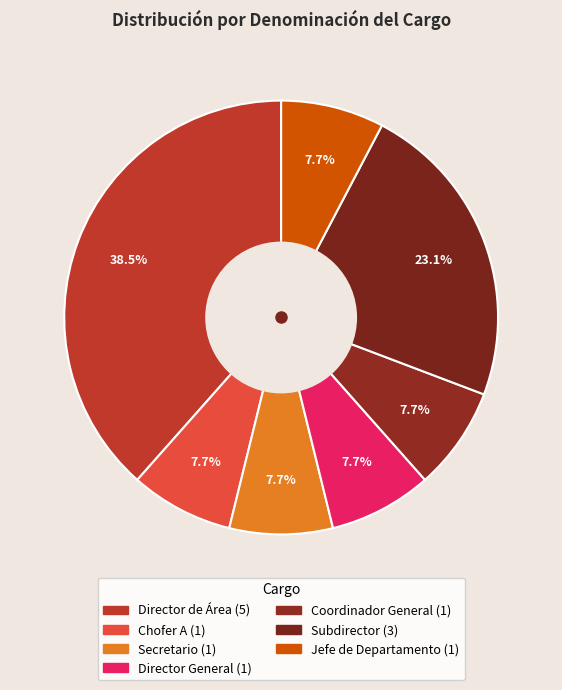

Combined, do Subdirector and Chofer A account for over 50%?

No